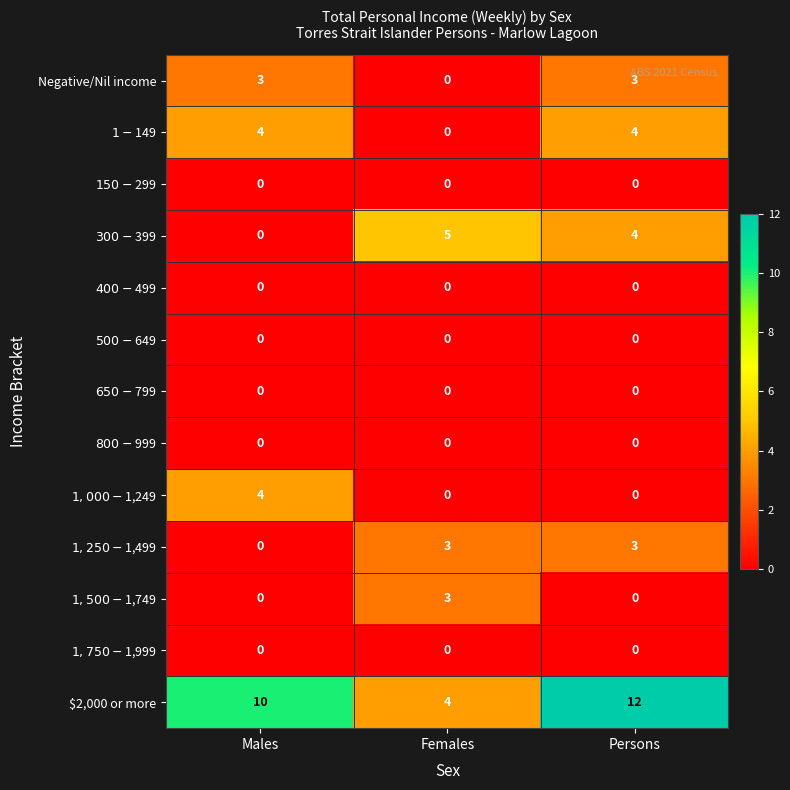

What is the sum of the $2,000 or more values at Persons and Males?

22